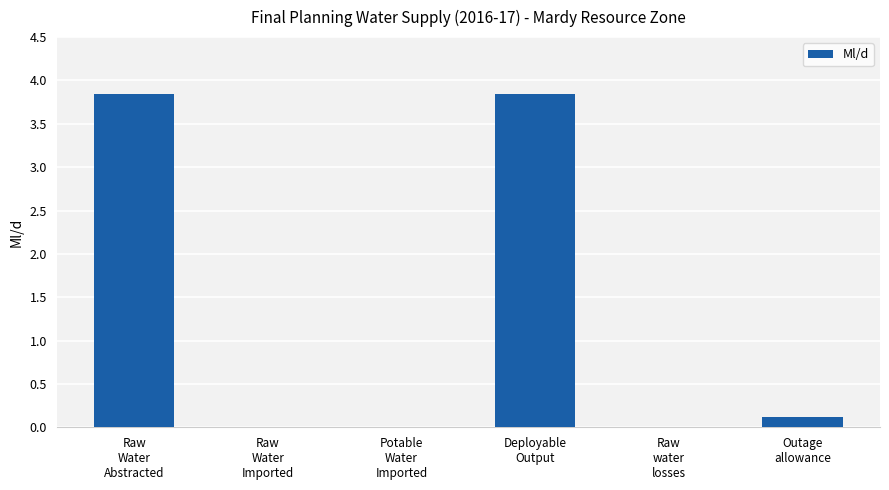

What is the maximum value shown in the chart?

3.8